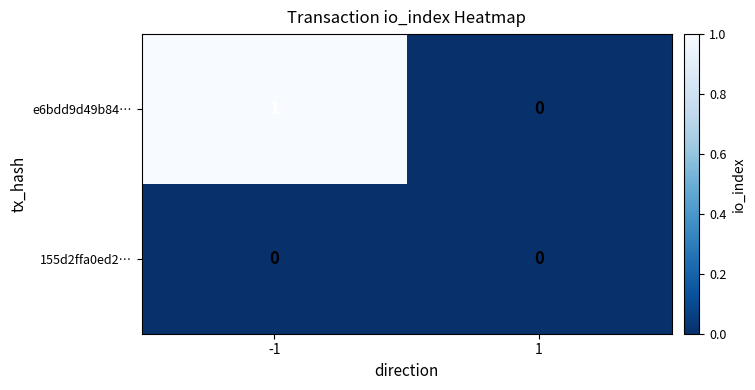

Reading right to left, what are all the values shown in this chart?

e6bdd9d49b84…: 0	1
155d2ffa0ed2…: 0	0